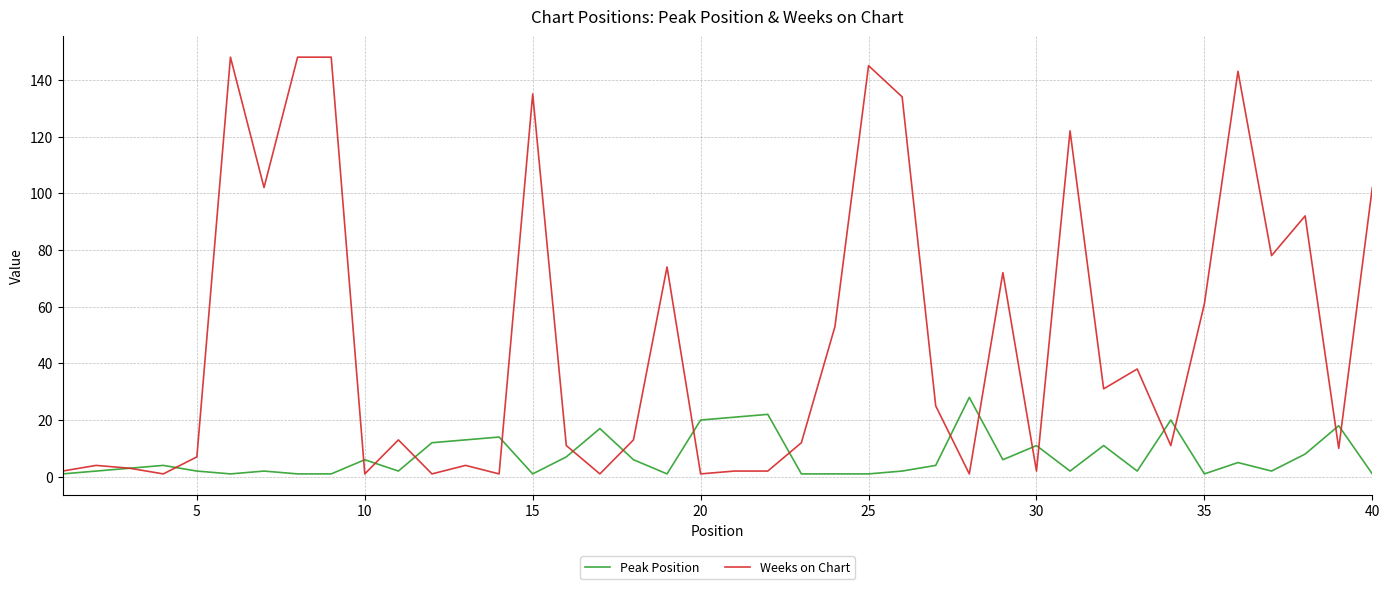

What is the maximum value for Peak Position?

28